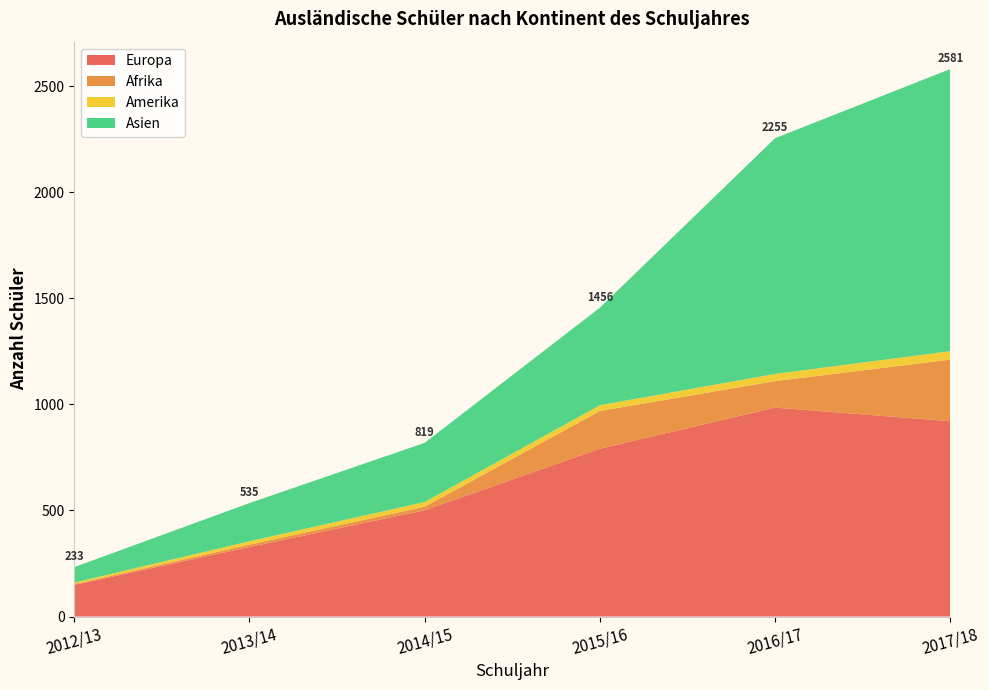

Reading left to right, list all the values displayed in this chart.

2012/13: 149	4	7	73
2013/14: 328	11	16	180
2014/15: 501	17	22	279
2015/16: 791	178	27	460
2016/17: 985	125	34	1111
2017/18: 921	290	40	1330